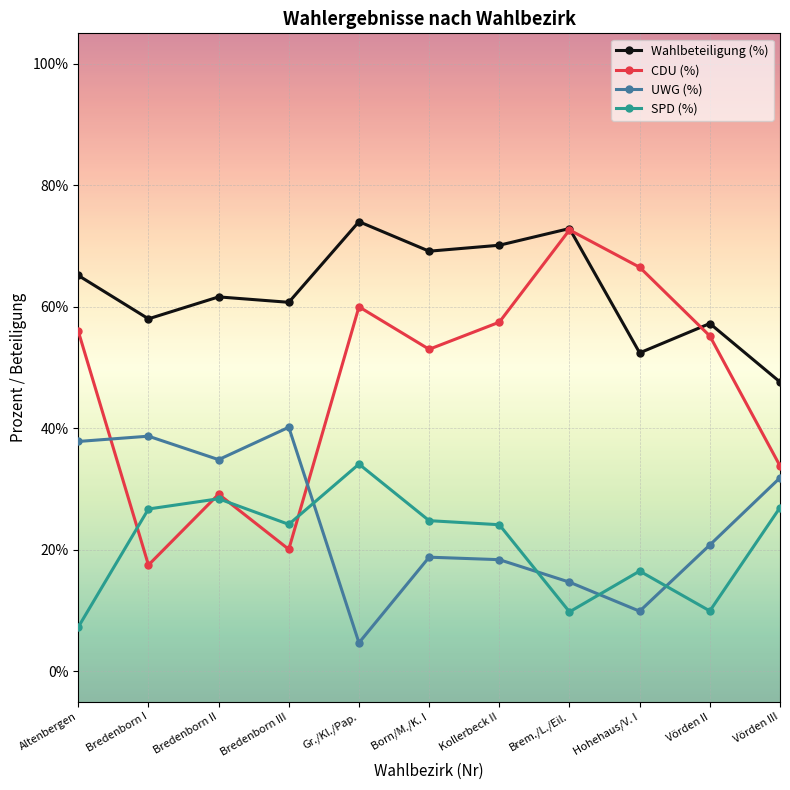

Is it true that Wahlbeteiligung (%) equals 70.1 at Kollerbeck II?

True